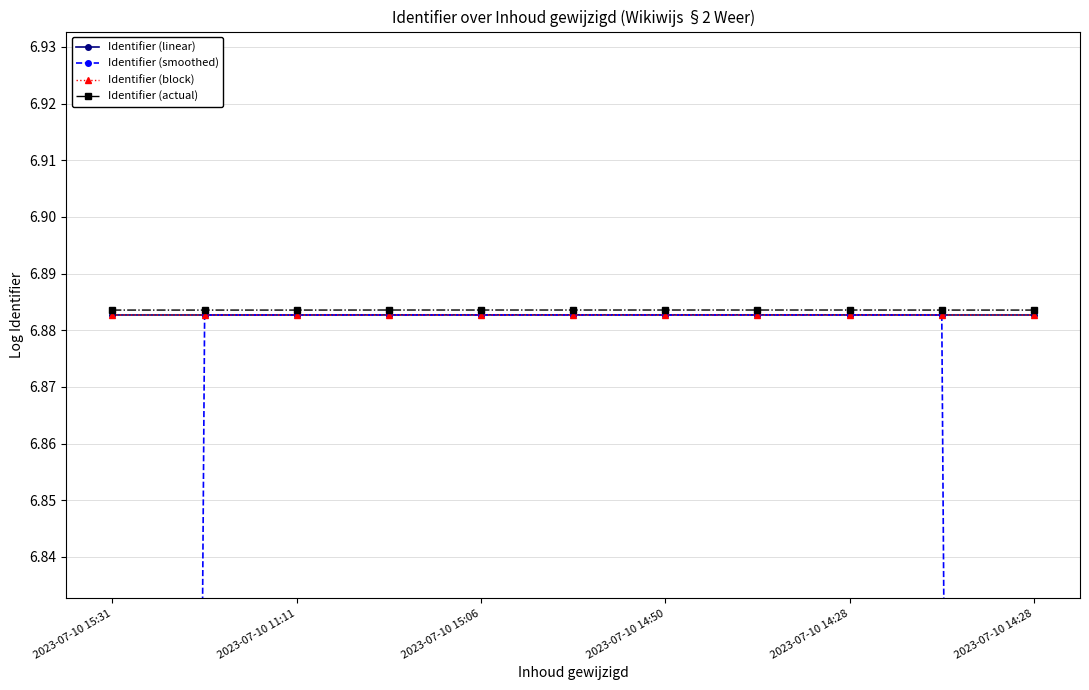

How many series are shown in this chart?

4